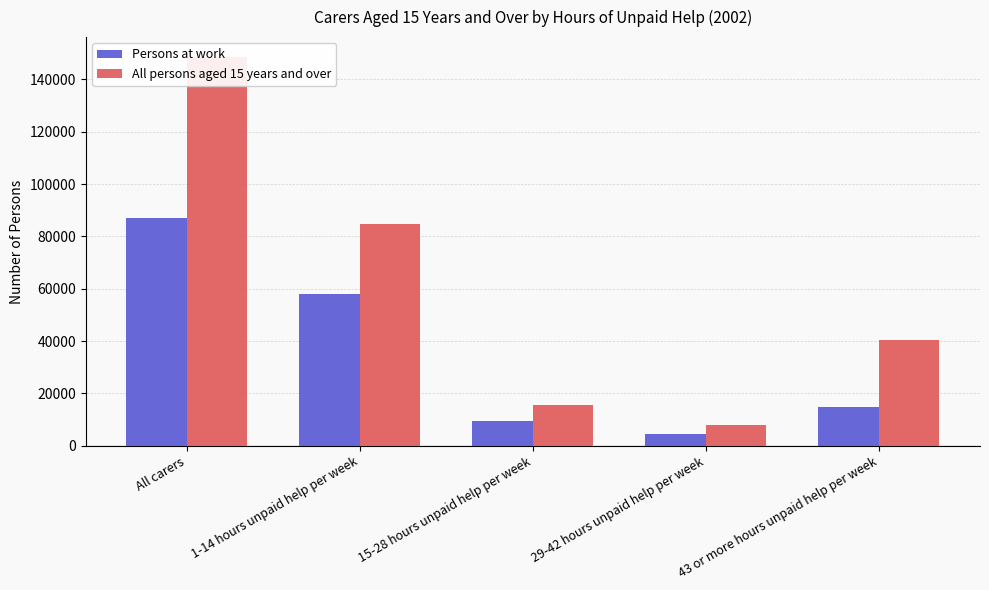

True or false: Persons at work has a value of 20623 at 1-14 hours unpaid help per week.

False